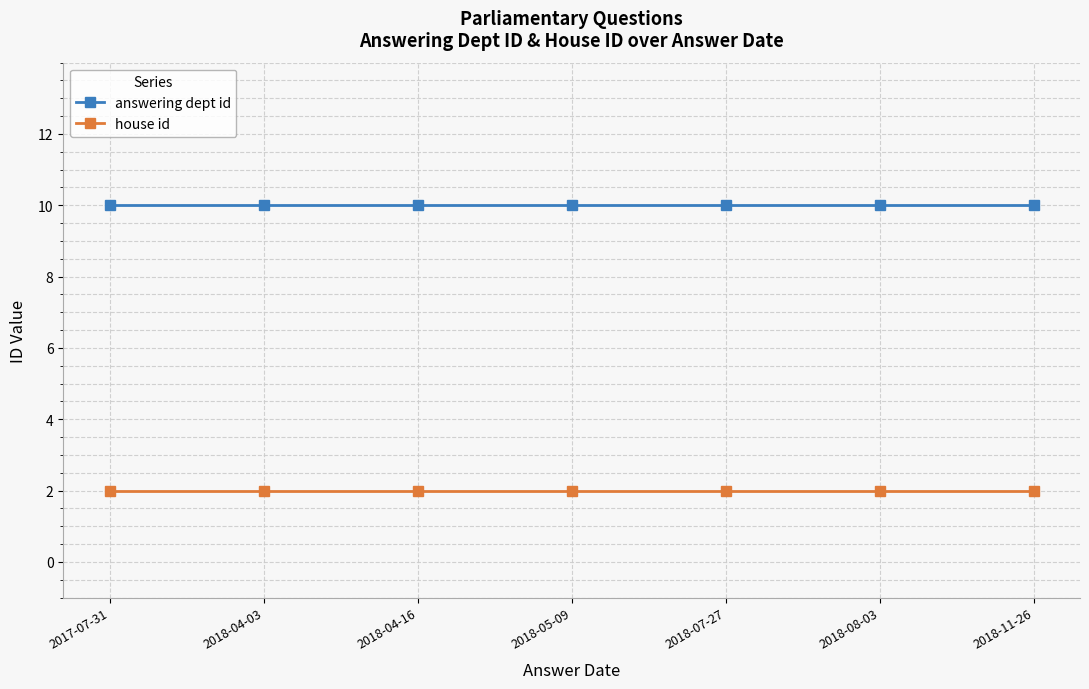

What is the greatest value displayed?

10